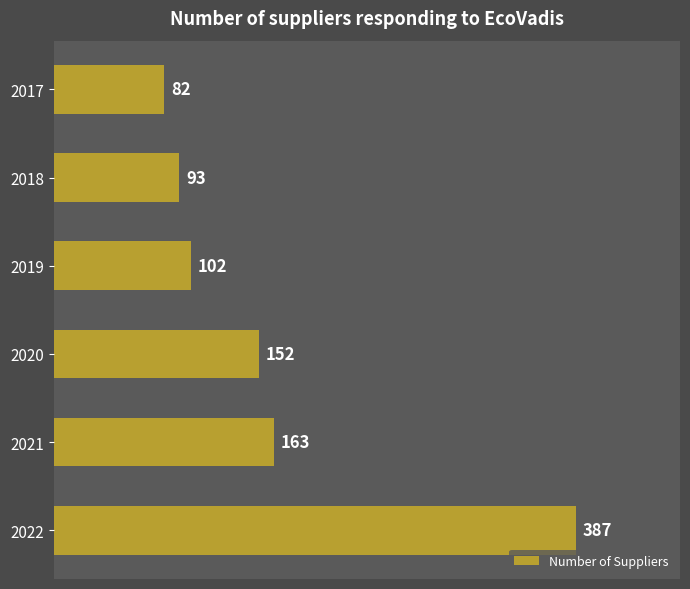

At which label is the value closest to 234?

2021